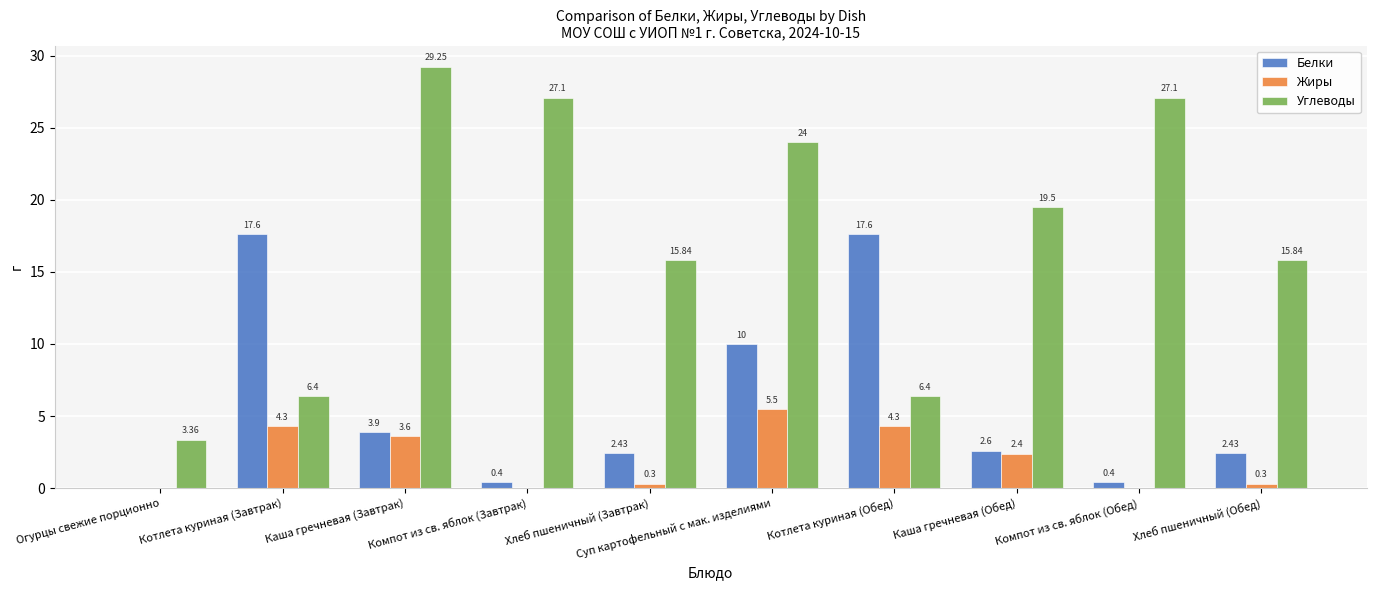

What is the sum of all Жиры values?

20.7